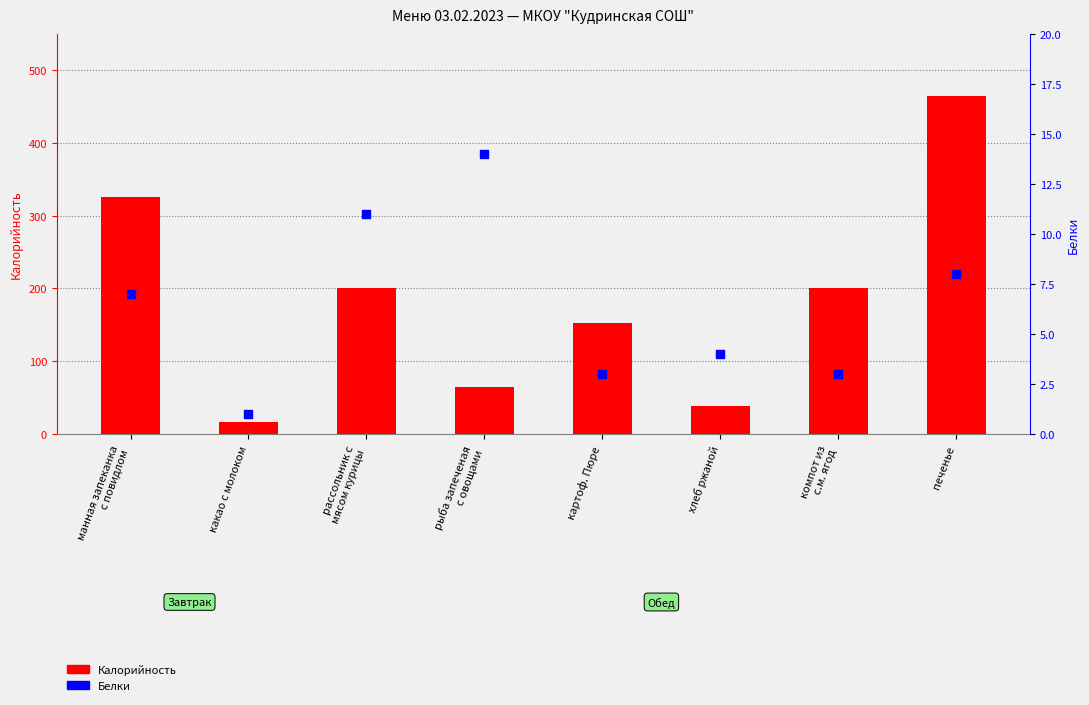

At how many categories does at least one series exceed 441?

1